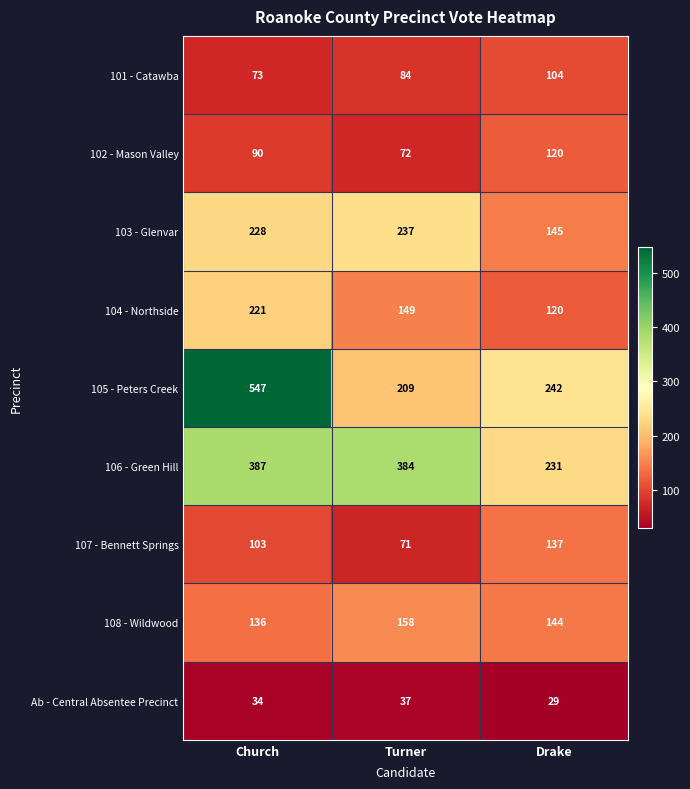

Which series has the widest spread of values?

105 - Peters Creek